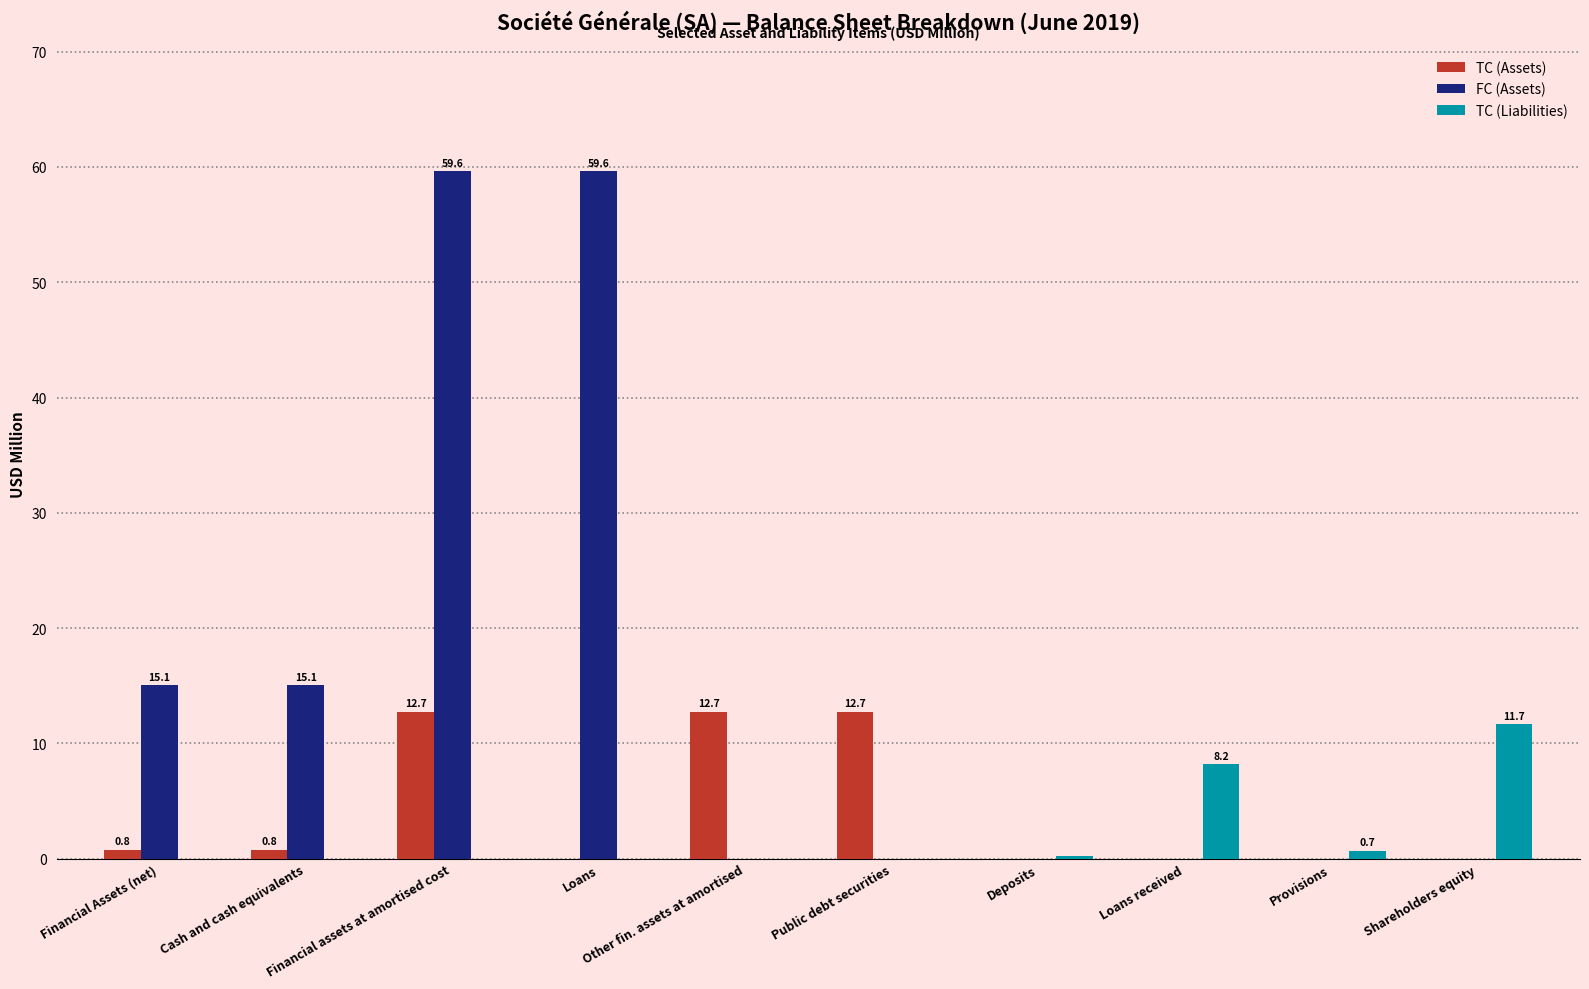

At which category is the sum across all series the highest?

Financial assets at amortised cost